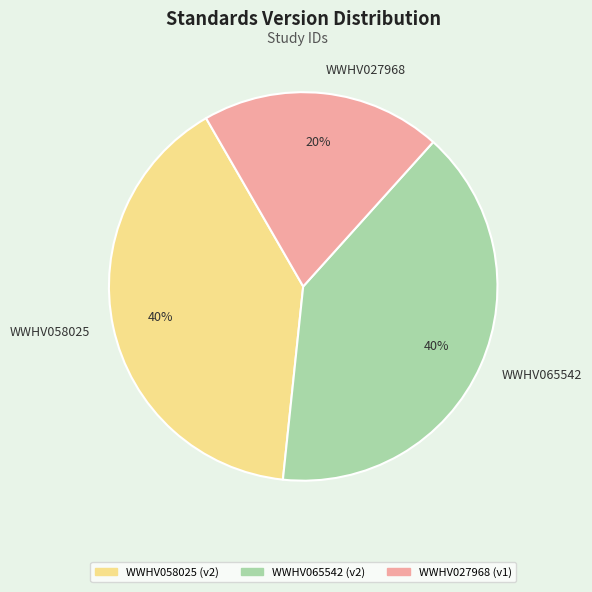

To the nearest percent, what is the combined percentage of WWHV065542 and WWHV058025?

80%